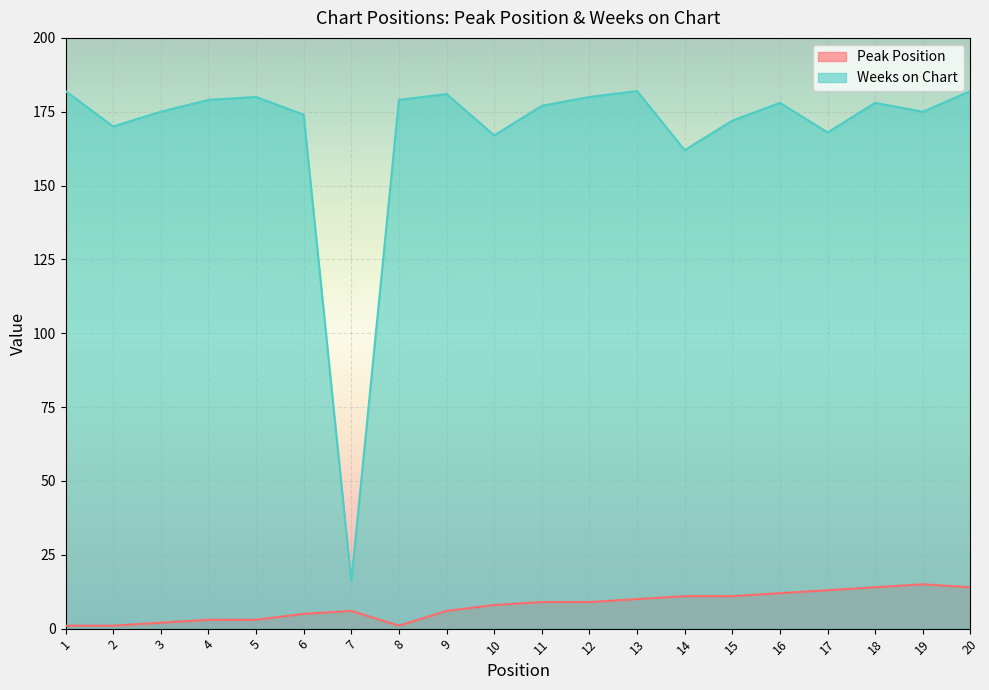

What are all the series names shown in the legend?

Peak Position, Weeks on Chart